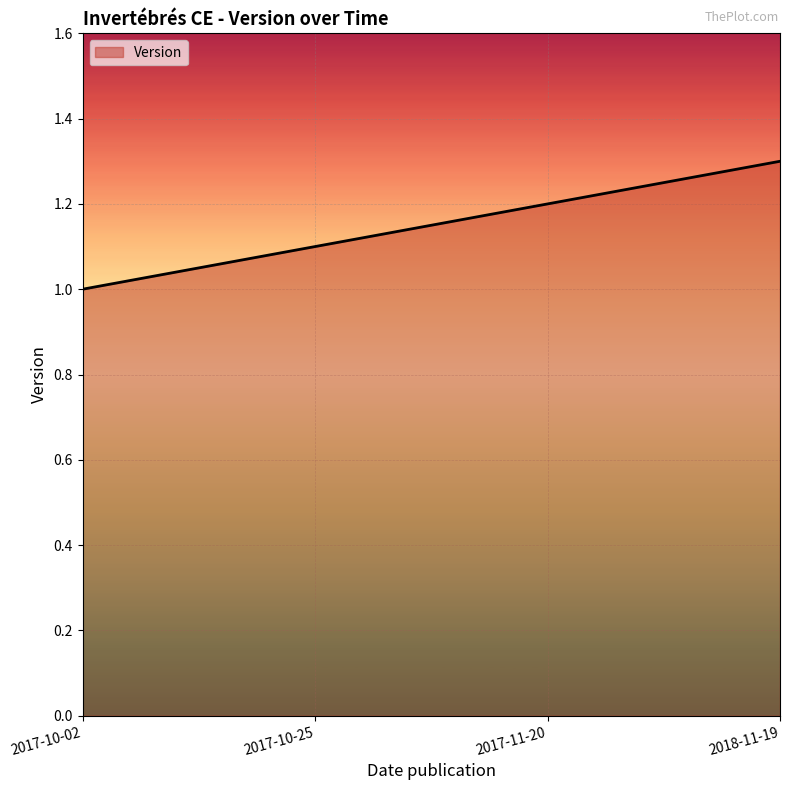

Rank the categories by value from highest to lowest.

2018-11-19, 2017-11-20, 2017-10-25, 2017-10-02